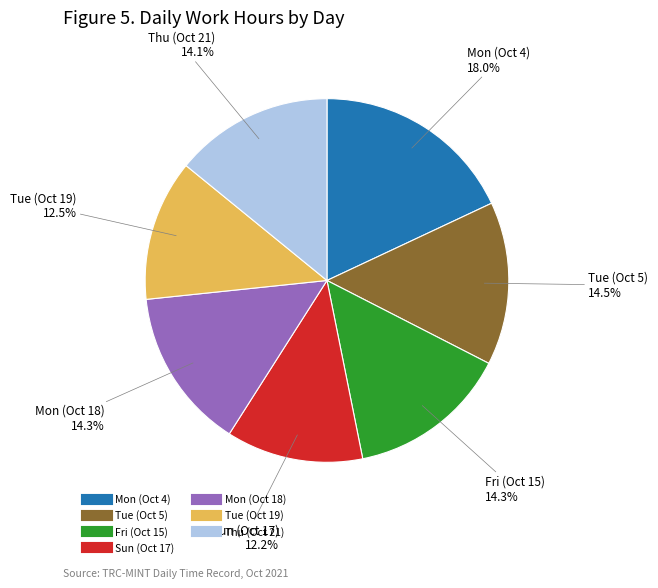

True or false: Fri (Oct 15) accounts for 23% of the total.

False